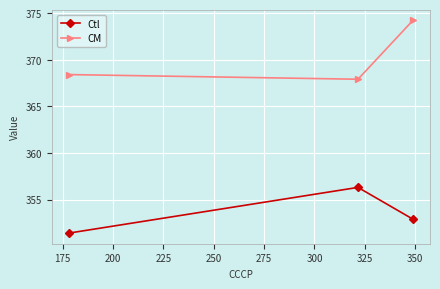

What is the lowest value of the Ctl series?

351.4